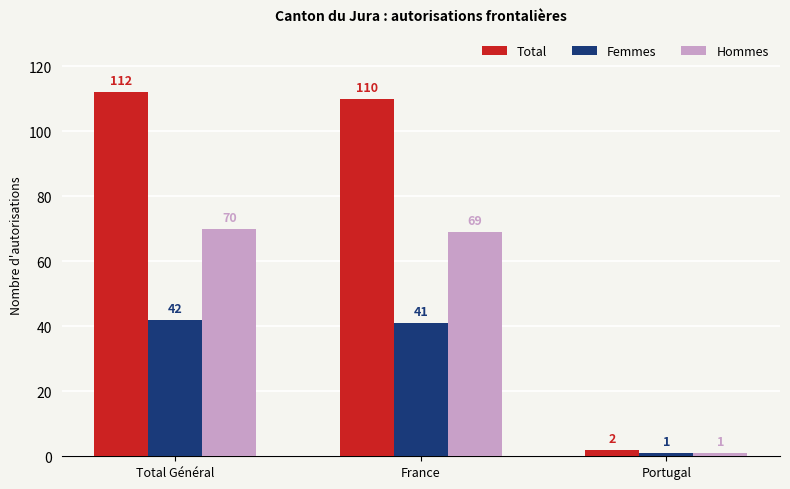

How many series are shown in this chart?

3